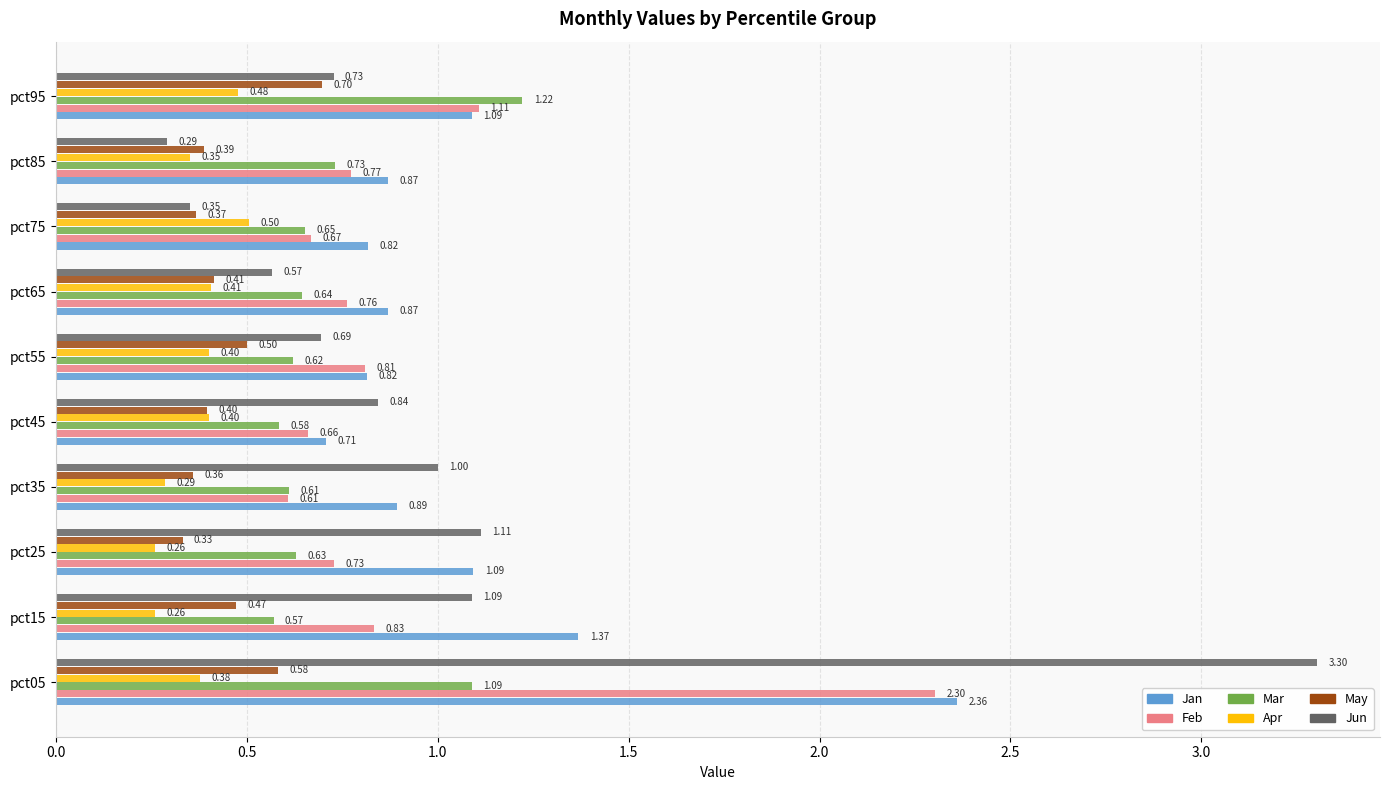

At which category is the sum across all series the highest?

pct05